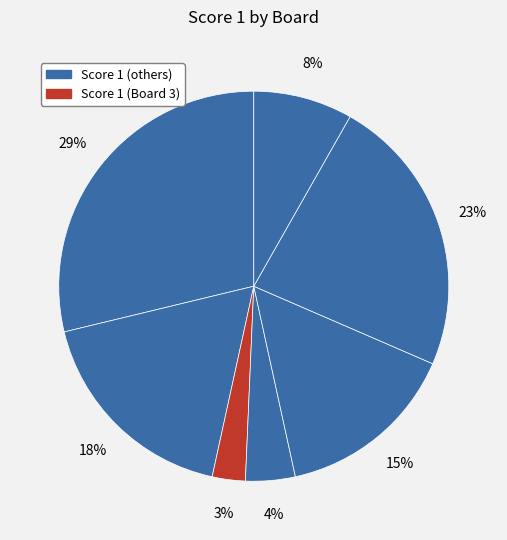

How many slices are in this pie chart?

7